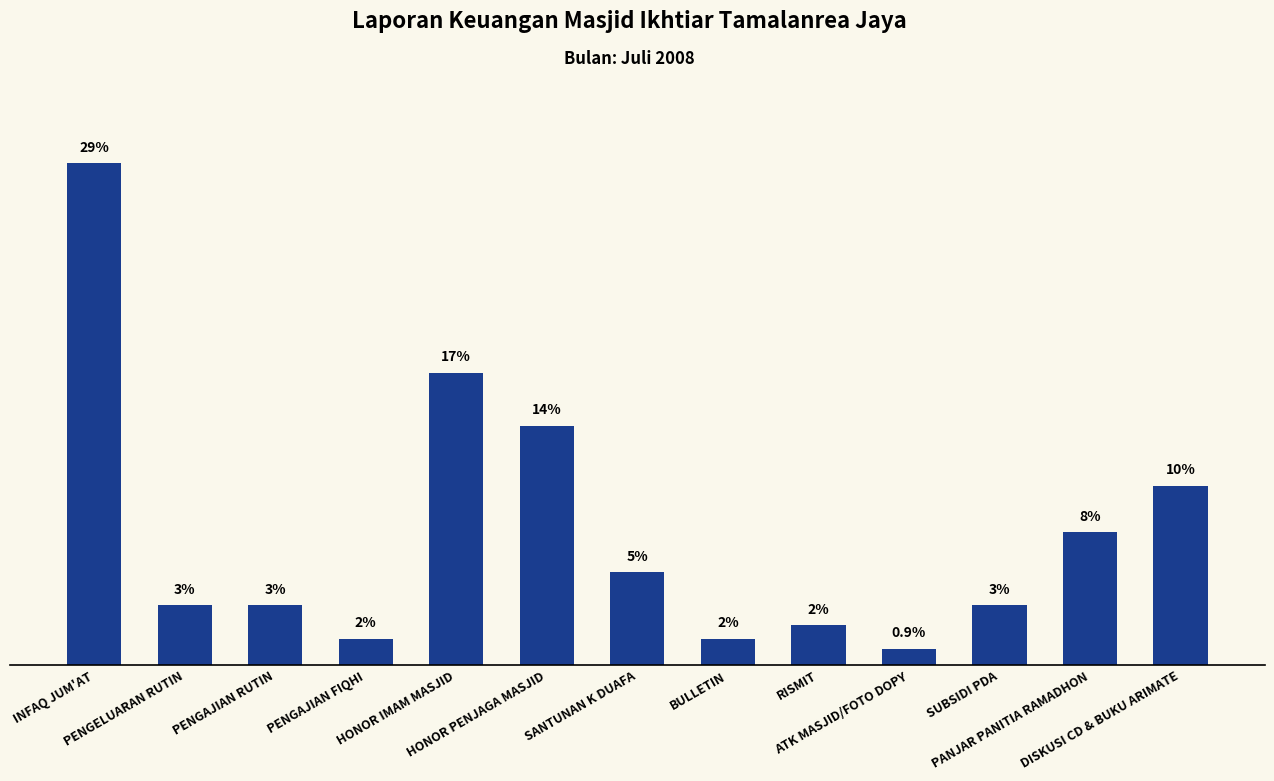

Which label corresponds to the smallest value in the chart?

ATK MASJID/FOTO DOPY